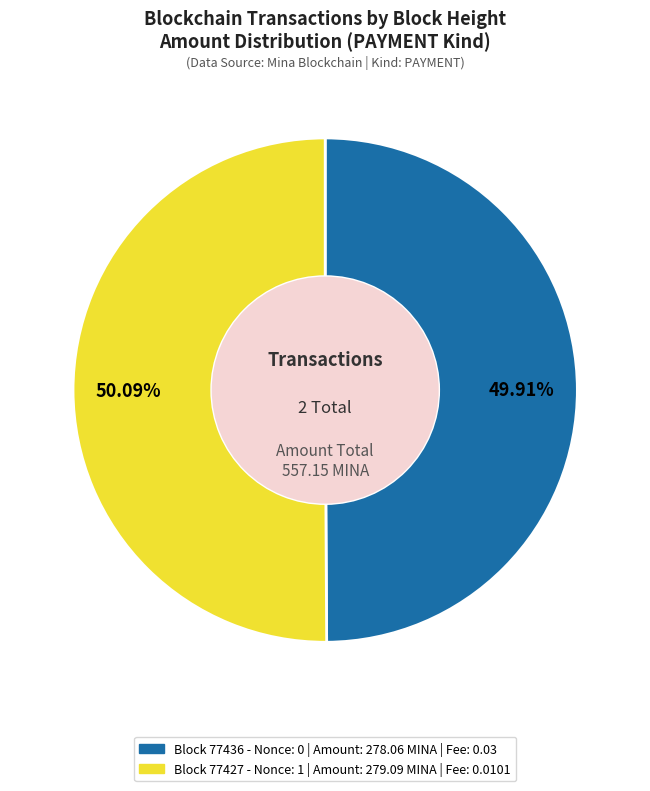

Is there a majority slice in this chart?

Yes